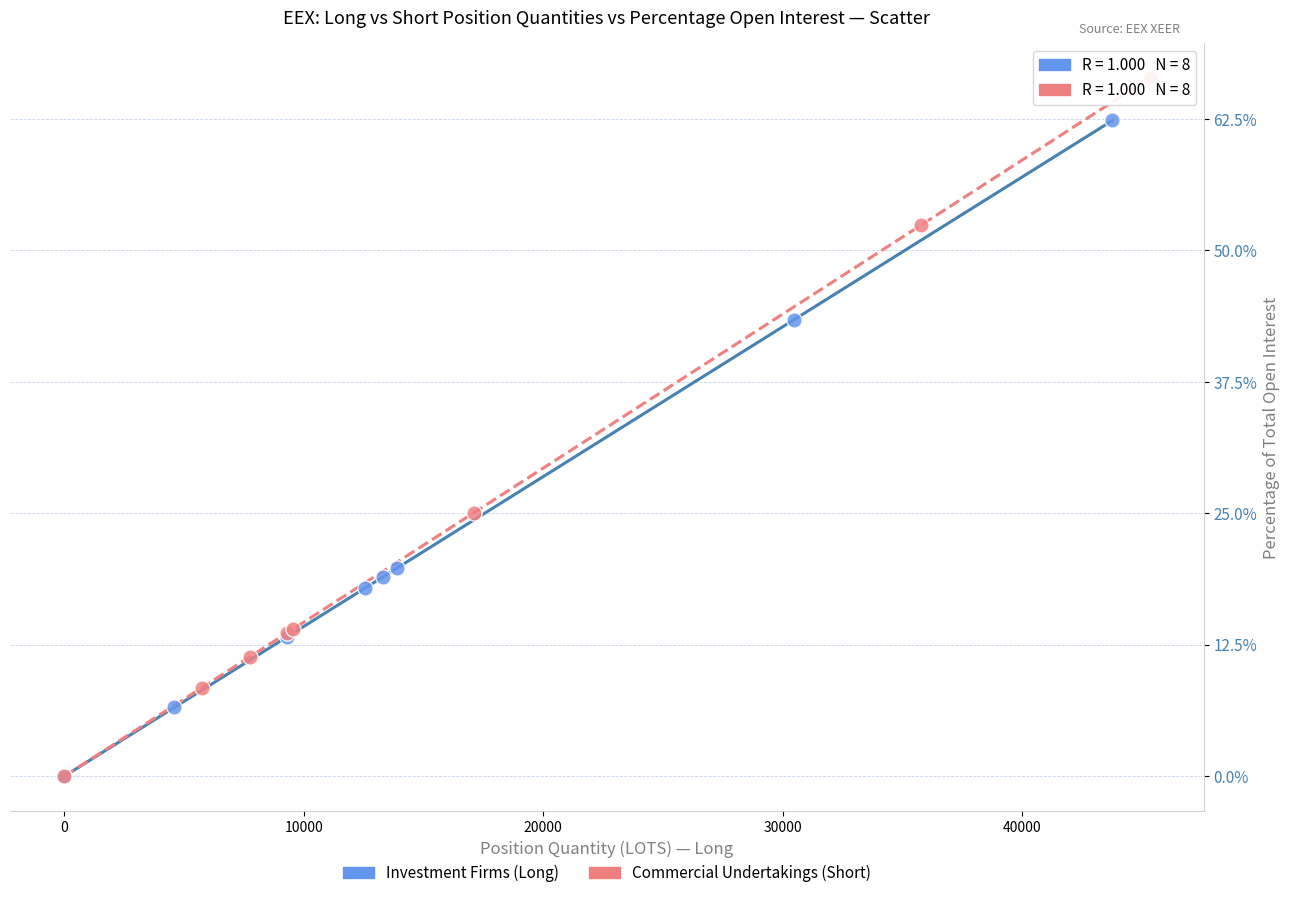

Which series reaches the maximum Y coordinate?

Commercial Undertakings (Short)